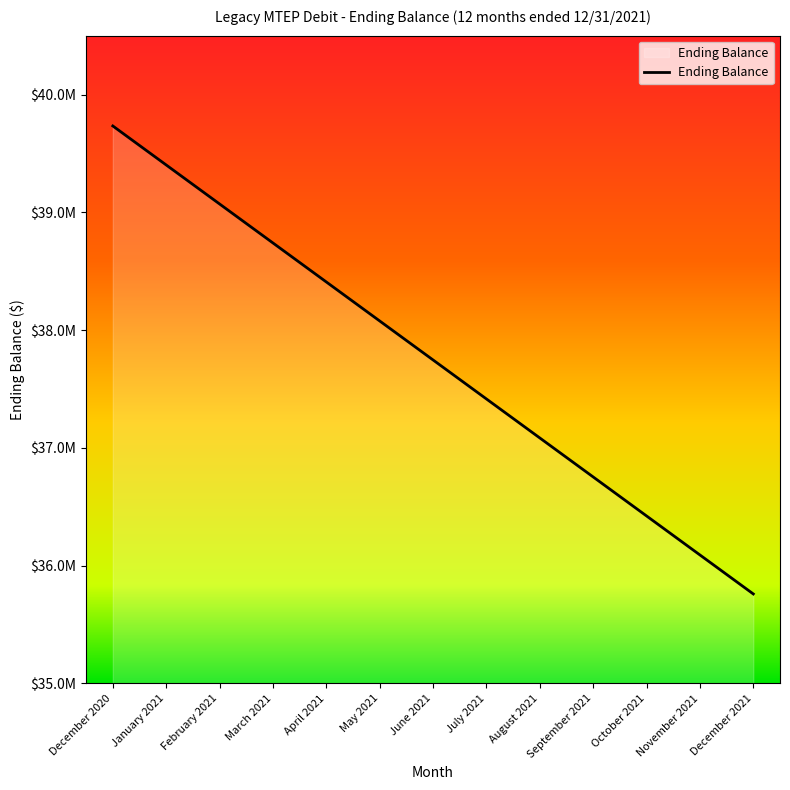

What is the approximate value at April 2021?

38408711.7